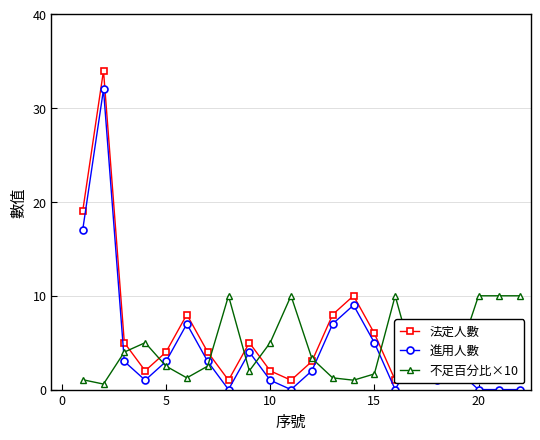

What is the difference between the 不足百分比×10 values at 21 and 15?

5.0